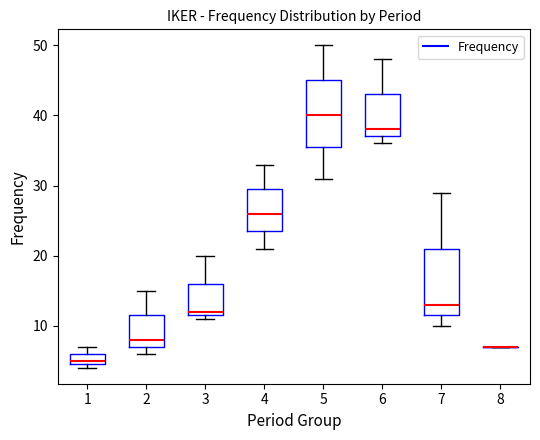

Reading left to right, transcribe this box plot: for each box, give where its median line is, the range the box spans, and where its two whiskers end, as read against the y-axis. The values are not printed on the chart, so give them approximately, as read against the axis.

1: median 5 (just above the box's lower edge), box 5 to 6, whiskers 4 to 7
2: median 8, box 7 to 12, whiskers 6 to 15
3: median 12 (just above the box's lower edge), box 12 to 16, whiskers 11 to 20
4: median 26, box 24 to 30, whiskers 21 to 33
5: median 40, box 36 to 45, whiskers 31 to 50
6: median 38, box 37 to 43, whiskers 36 to 48
7: median 13, box 12 to 21, whiskers 10 to 29
8: box collapsed to a line at 7, whiskers 7 to 7